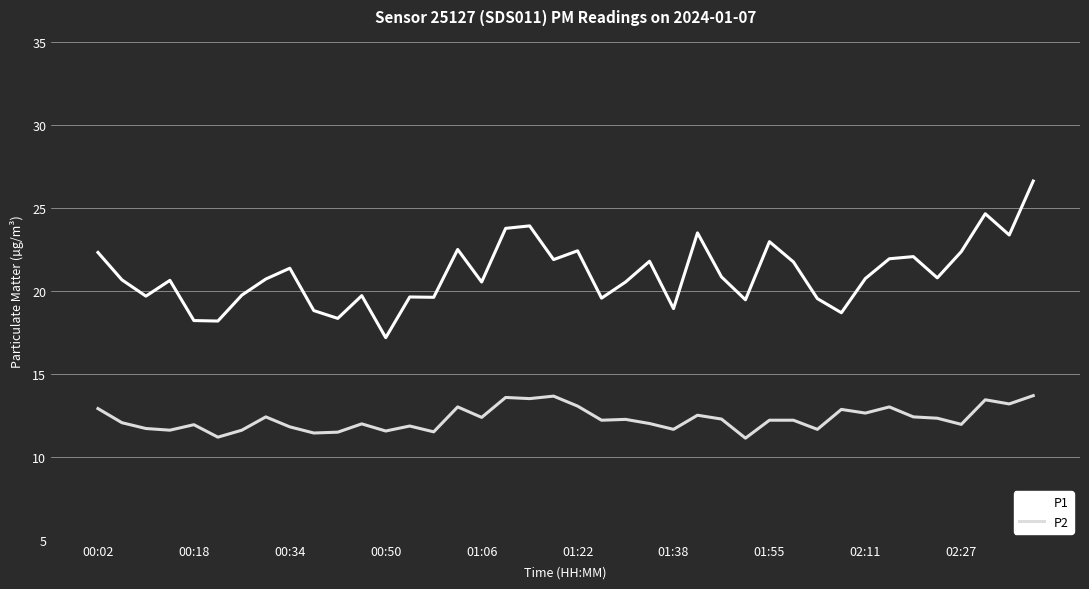

True or false: P2 and P1 intersect in this chart.

False